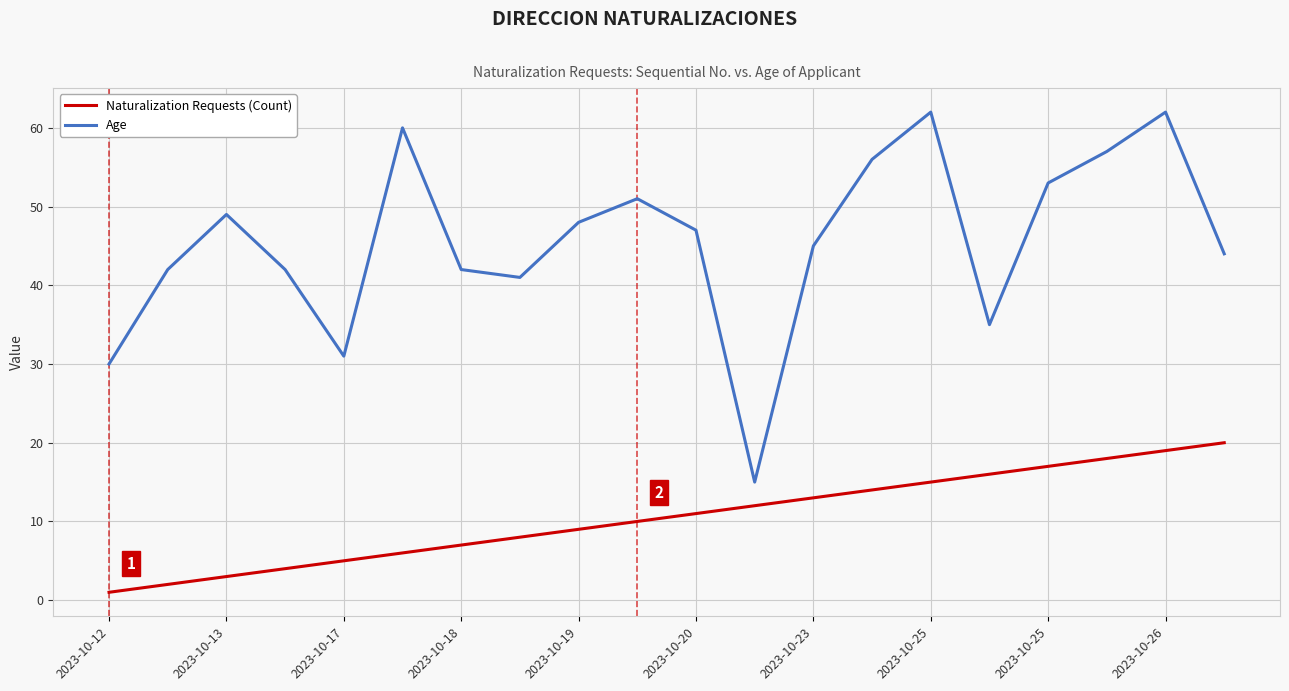

Reading right to left, extract all data points from this chart.

Naturalization Requests (Count): 20	19	18	17	16	15	14	13	12	11	10	9	8	7	6	5	4	3	2	1
Age: 44	62	57	53	35	62	56	45	15	47	51	48	41	42	60	31	42	49	42	30